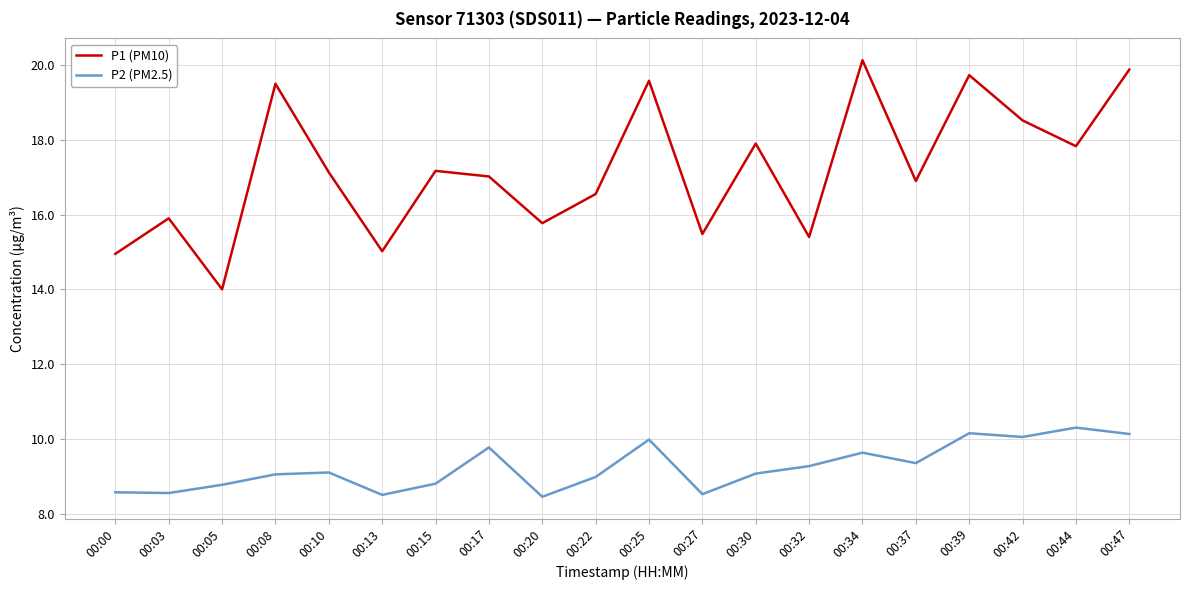

What is the difference between the highest and lowest values at 00:27?

7.0